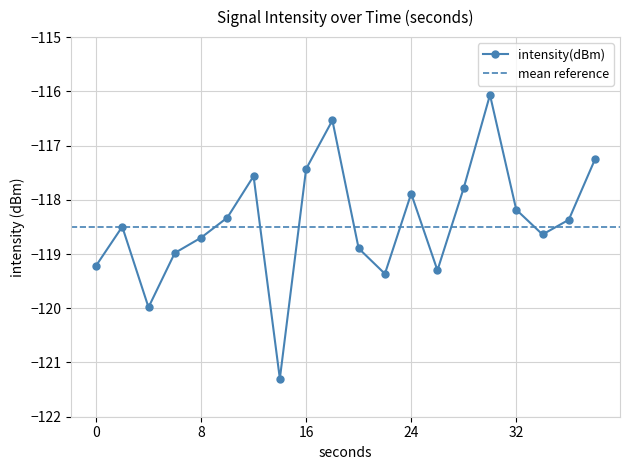

Count the number of values greater than -118.

7